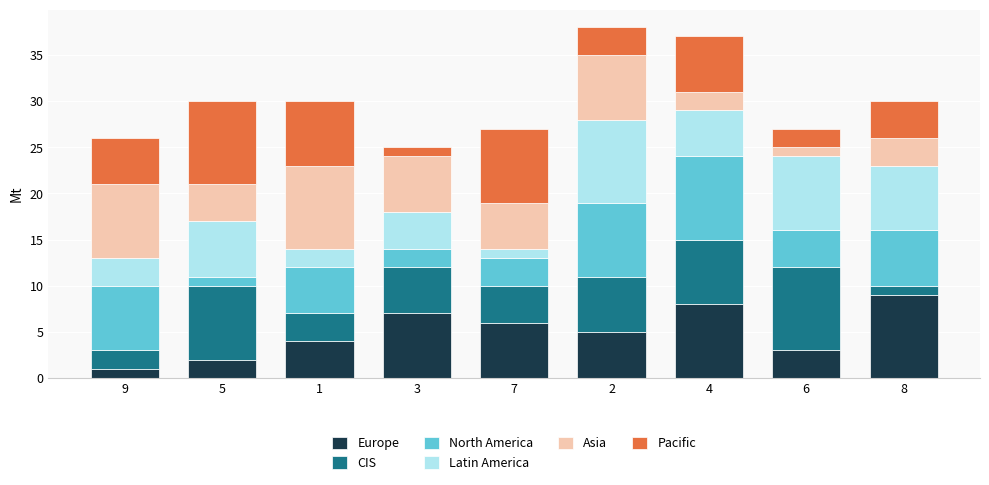

Which category has the highest value in the Europe series?

8